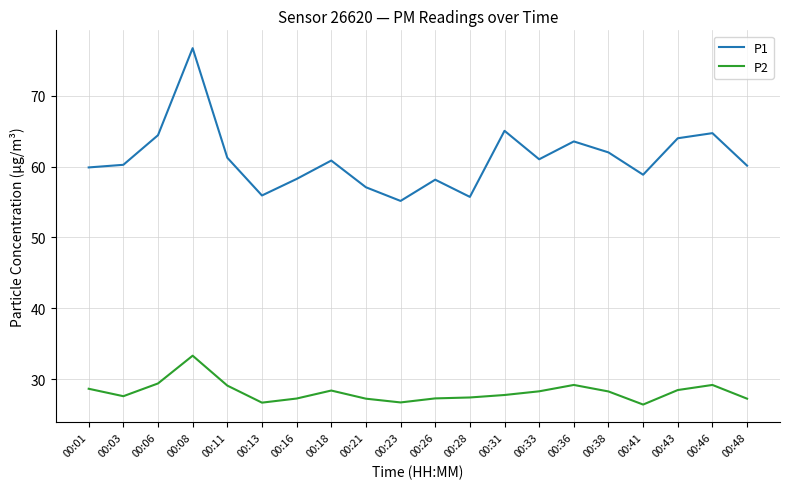

Count the number of categories in the chart.

20